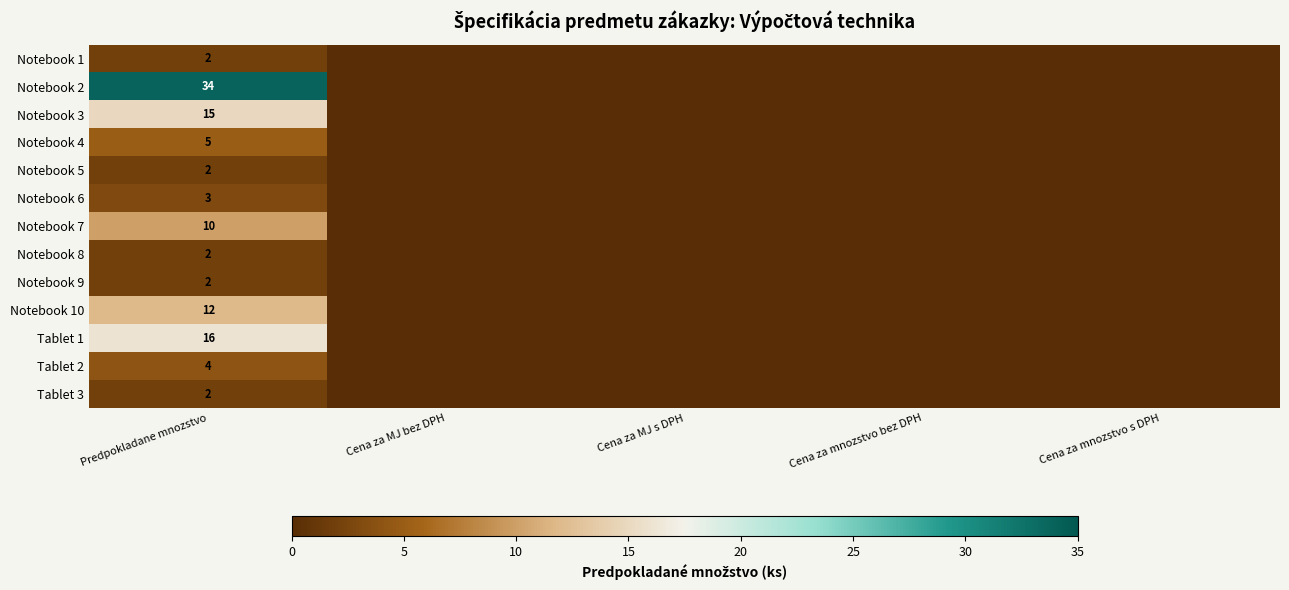

The value of Notebook 10 at Predpokladane mnozstvo is 12. True or false?

True